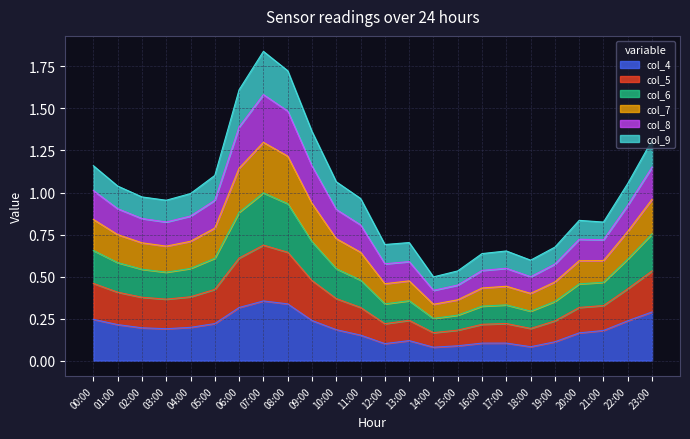

True or false: col_4 has a value of 0.1 at 13:00.

True